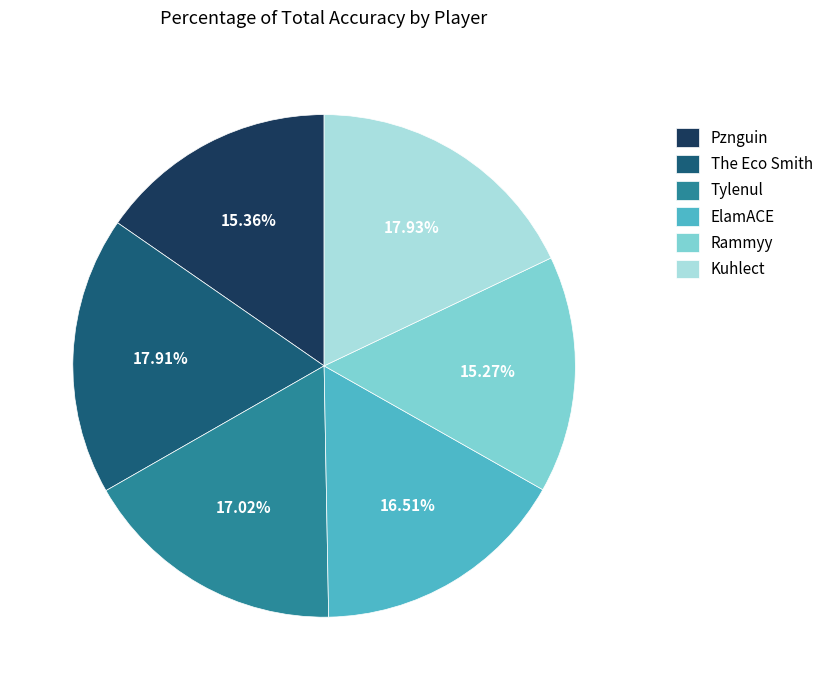

To the nearest percent, what percentage of the pie is ElamACE?

17%